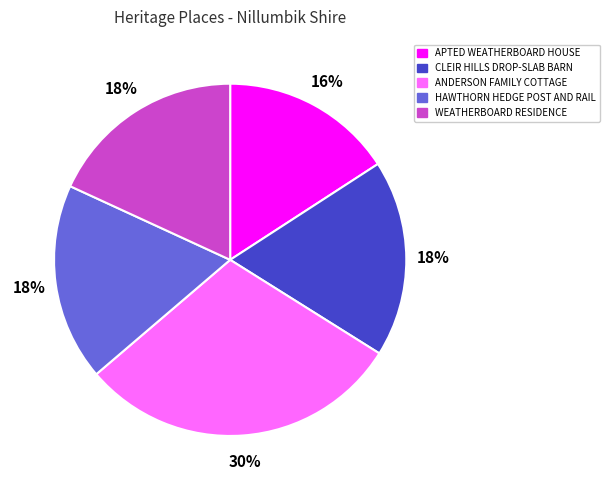

Is there any slice that represents more than half of the pie?

No